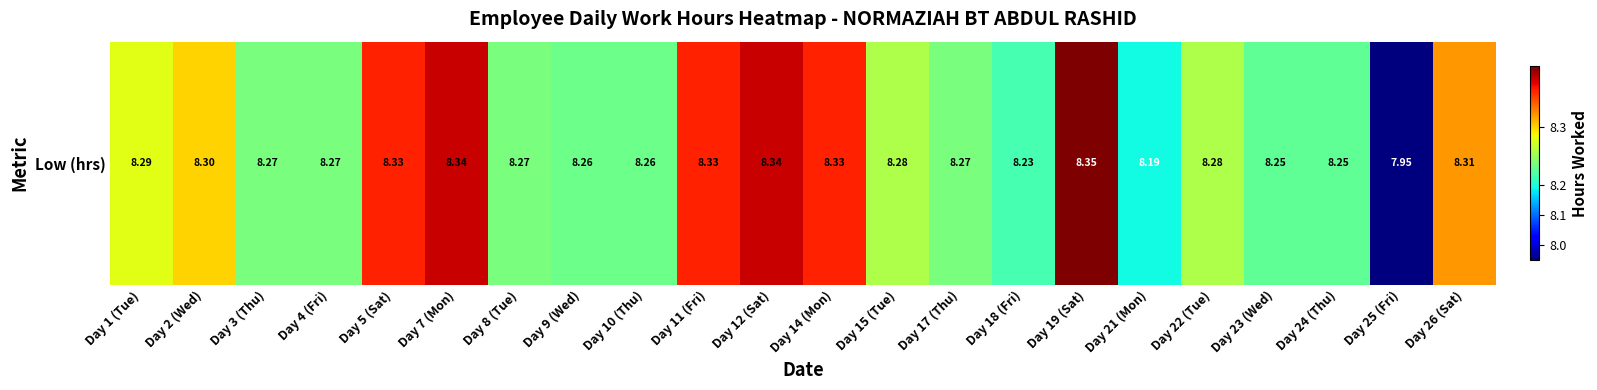

The value at Day 23 (Wed) is 8.2. True or false?

True